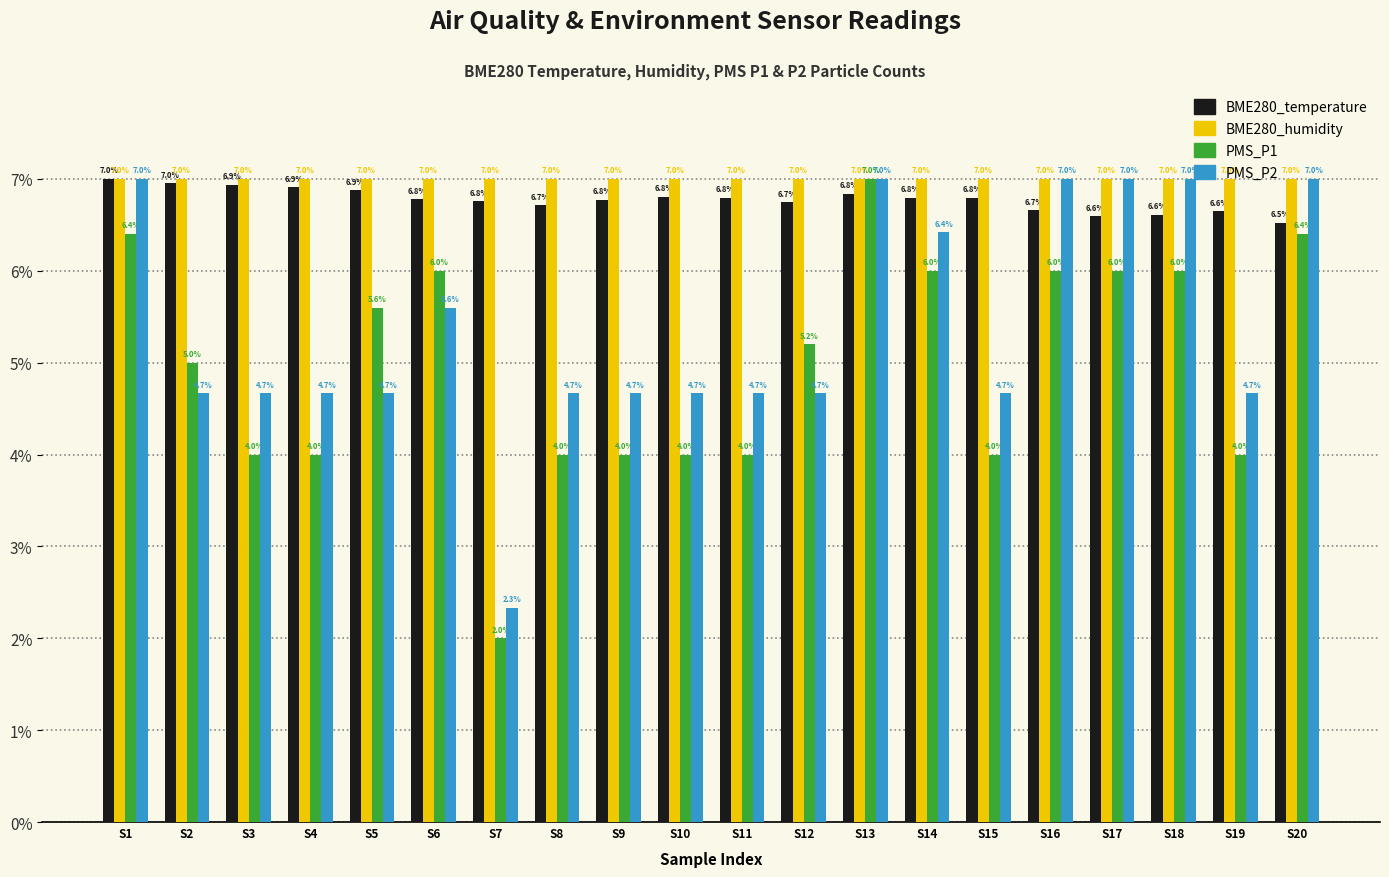

What is the average value of the BME280_temperature series?

6.8